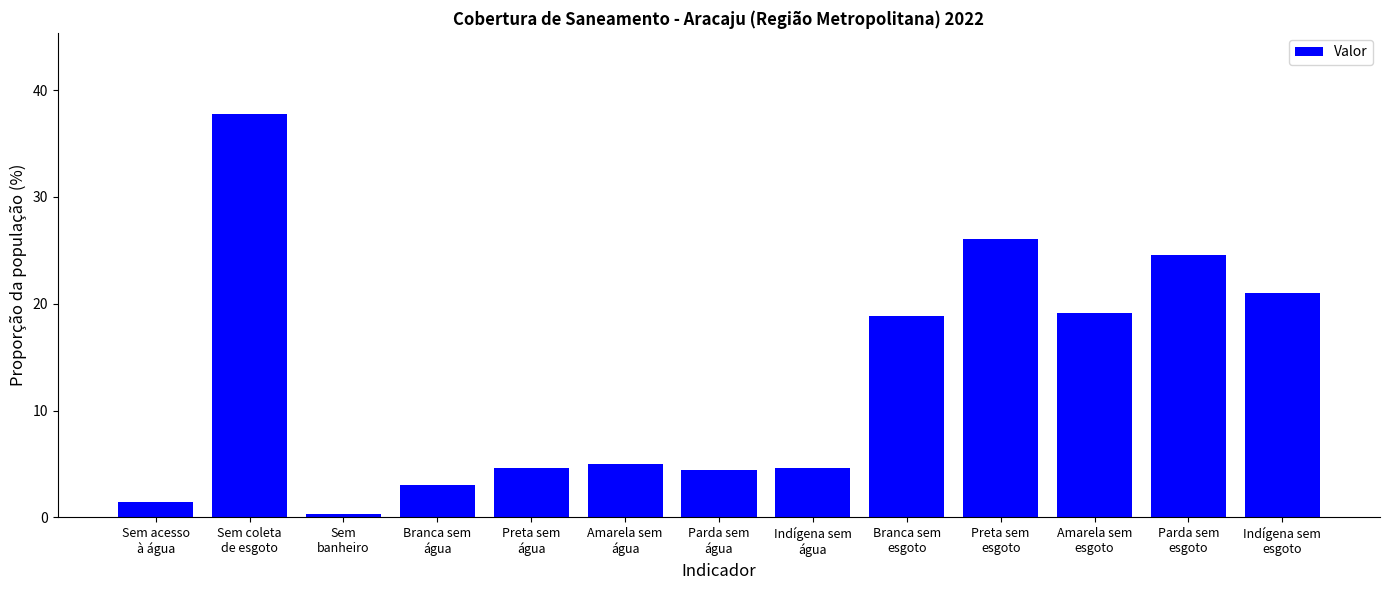

Reading left to right, transcribe all the data shown in this chart.

1.4	37.8	0.3	3.0	4.6	5.0	4.4	4.6	18.9	26.1	19.1	24.6	21.0